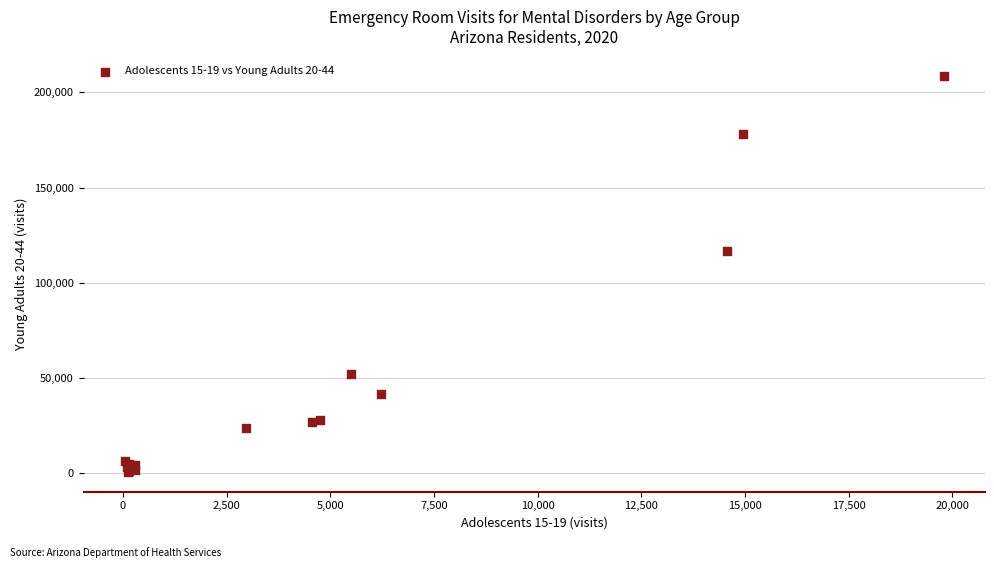

What Y value in the scatter plot is closest to 104556?

116503